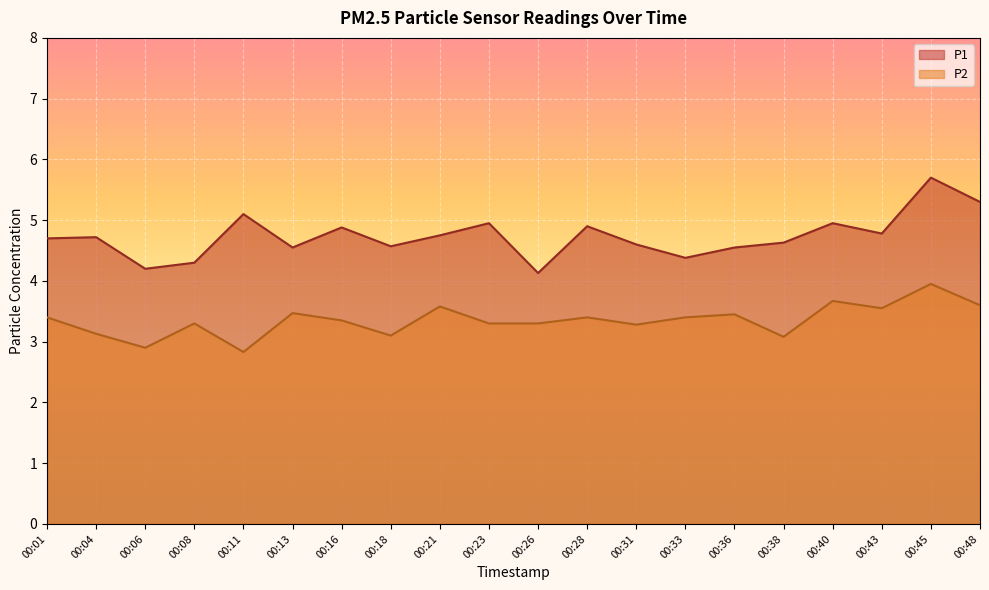

Is the value of P2 at 00:04 greater than the value of P1 at 00:43?

No